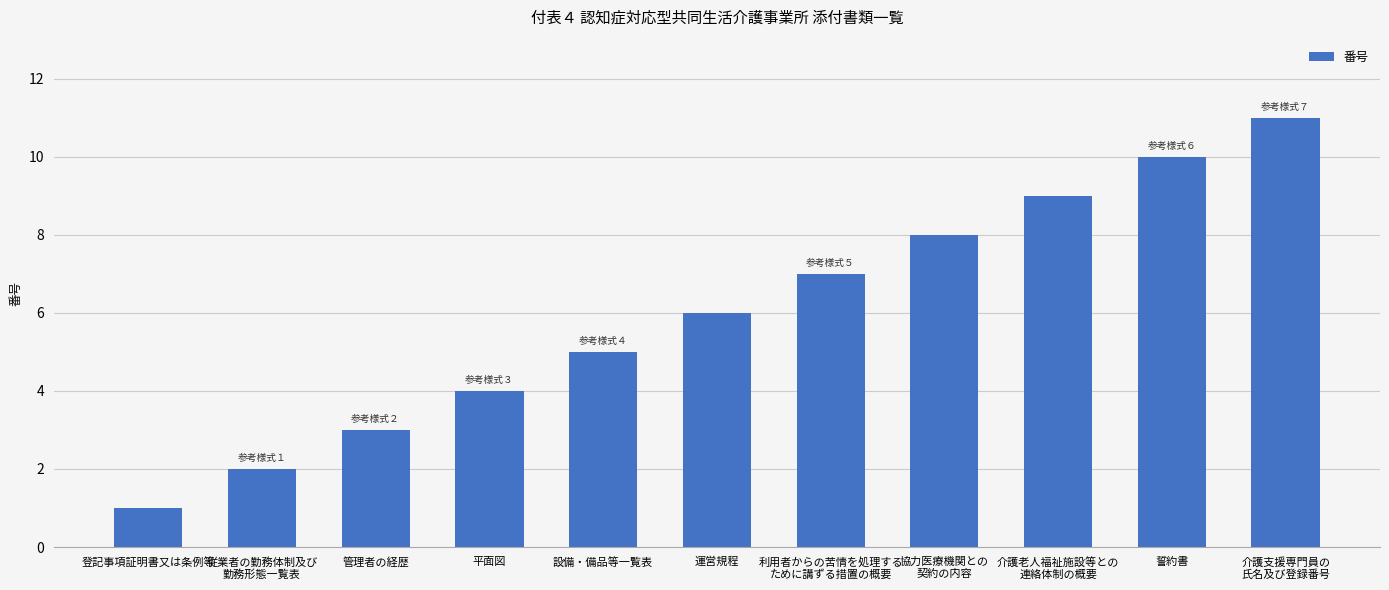

What is the change in value from 平面図 to 介護支援専門員の
氏名及び登録番号?

+7